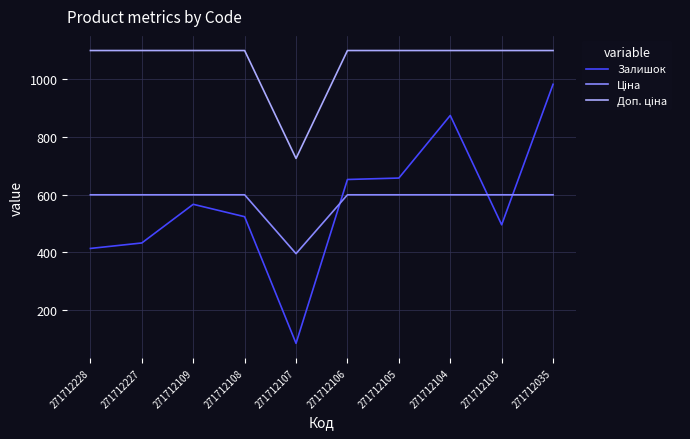

What is the total value across all series at 271712104?

2574.9